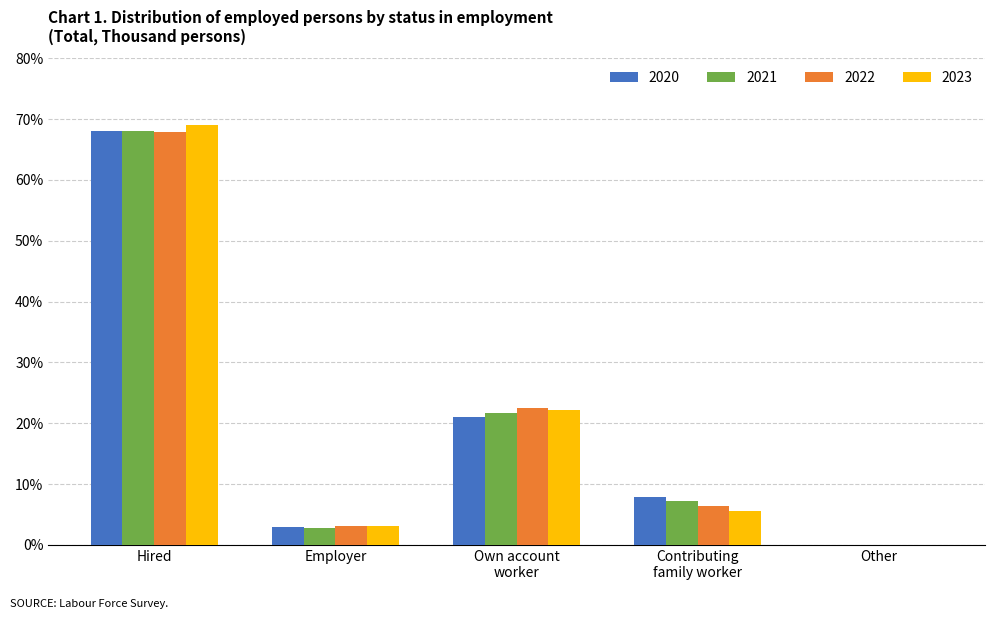

What is the spread (max minus min) of values at Employer?

0.4